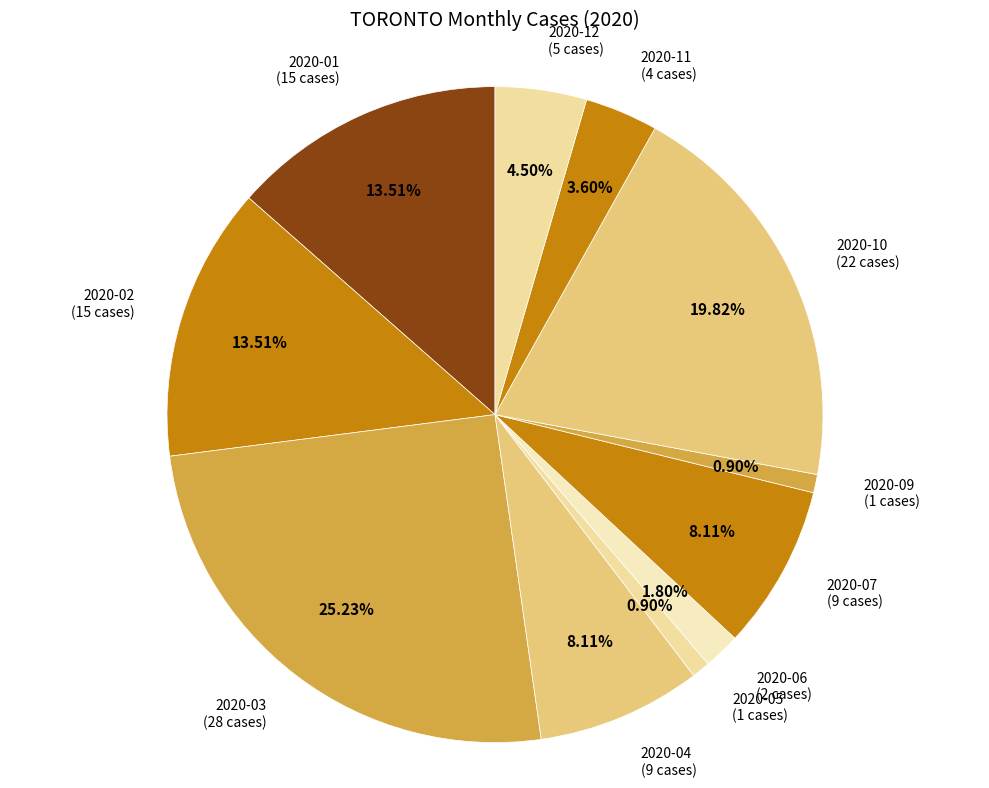

To the nearest percent, what portion does 2020-11 represent?

4%